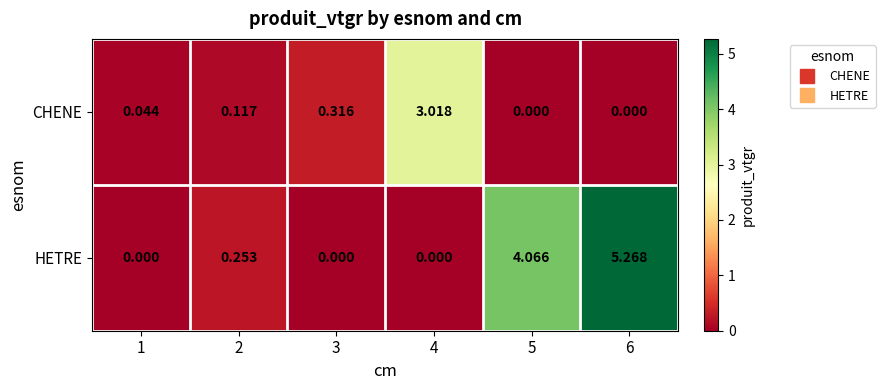

Rank the series by their average value, from lowest to highest.

CHENE, HETRE